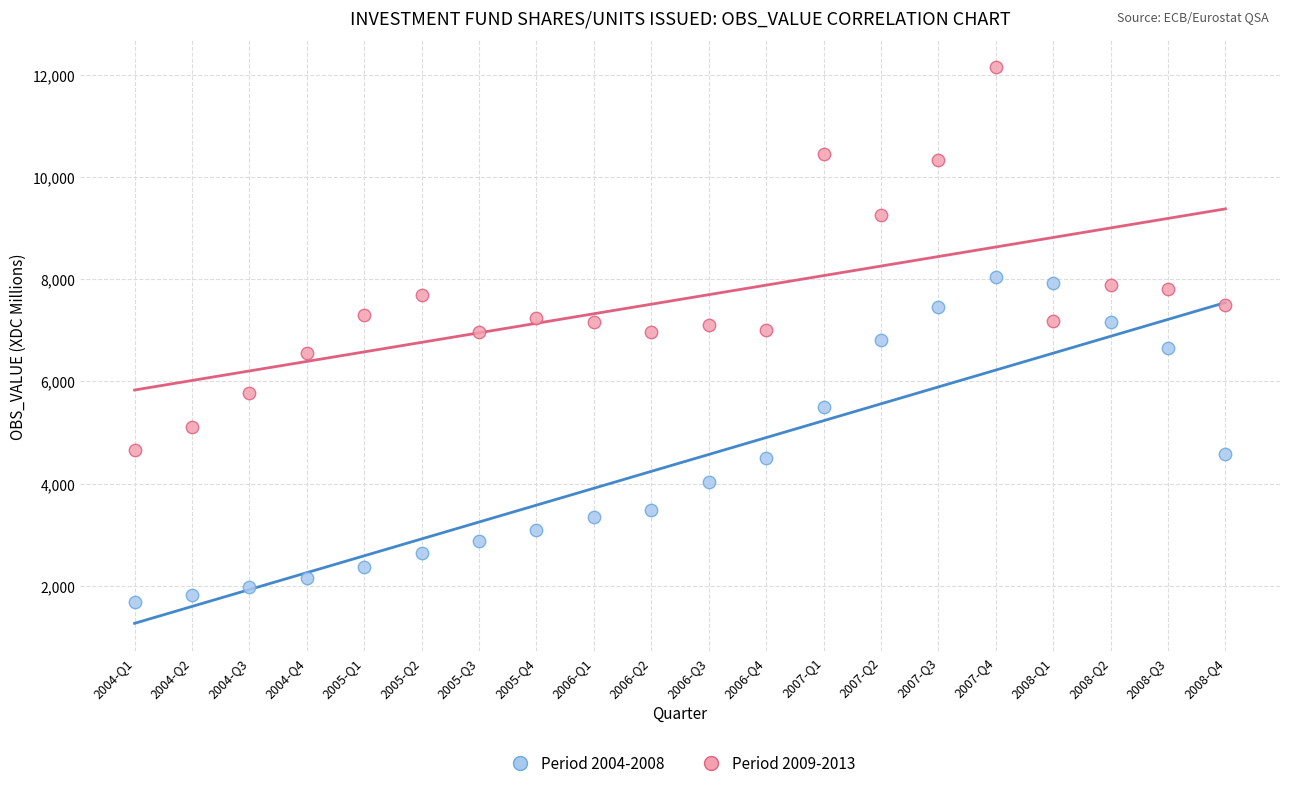

Which series has the largest Y range (max minus min)?

Period 2009-2013